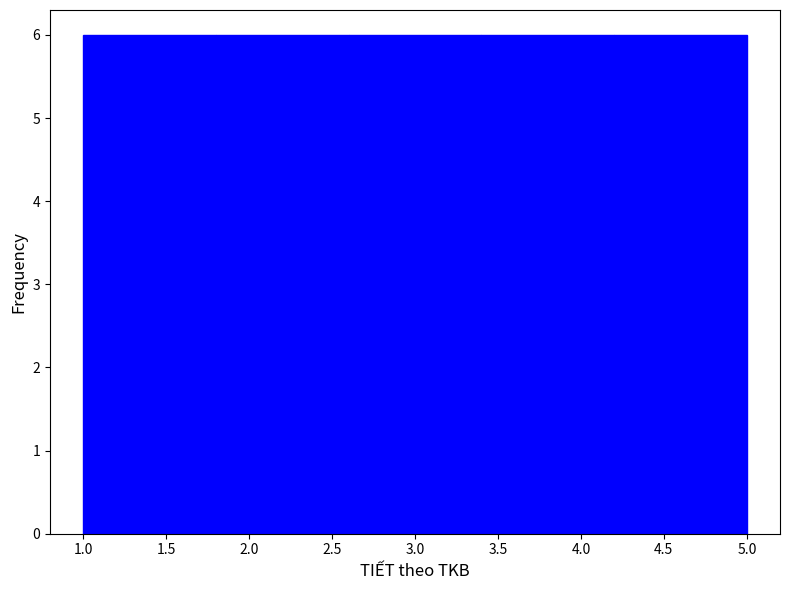

Reading left to right, list every bar in this chart as the range it spans on the x-axis followed by its height. The values are not printed on the chart, so give them approximately, as read against the axis.

1.0 to 1.8: 6
1.8 to 2.6: 6
2.6 to 3.4: 6
3.4 to 4.2: 6
4.2 to 5.0: 6